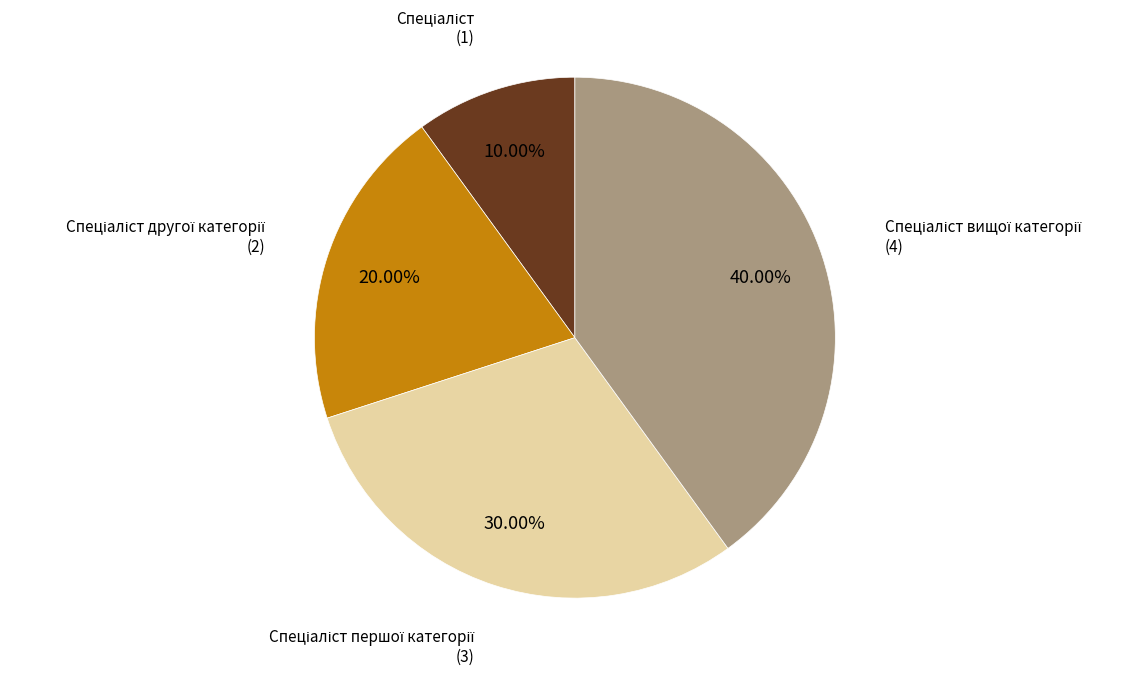

Does any single category account for the majority?

No